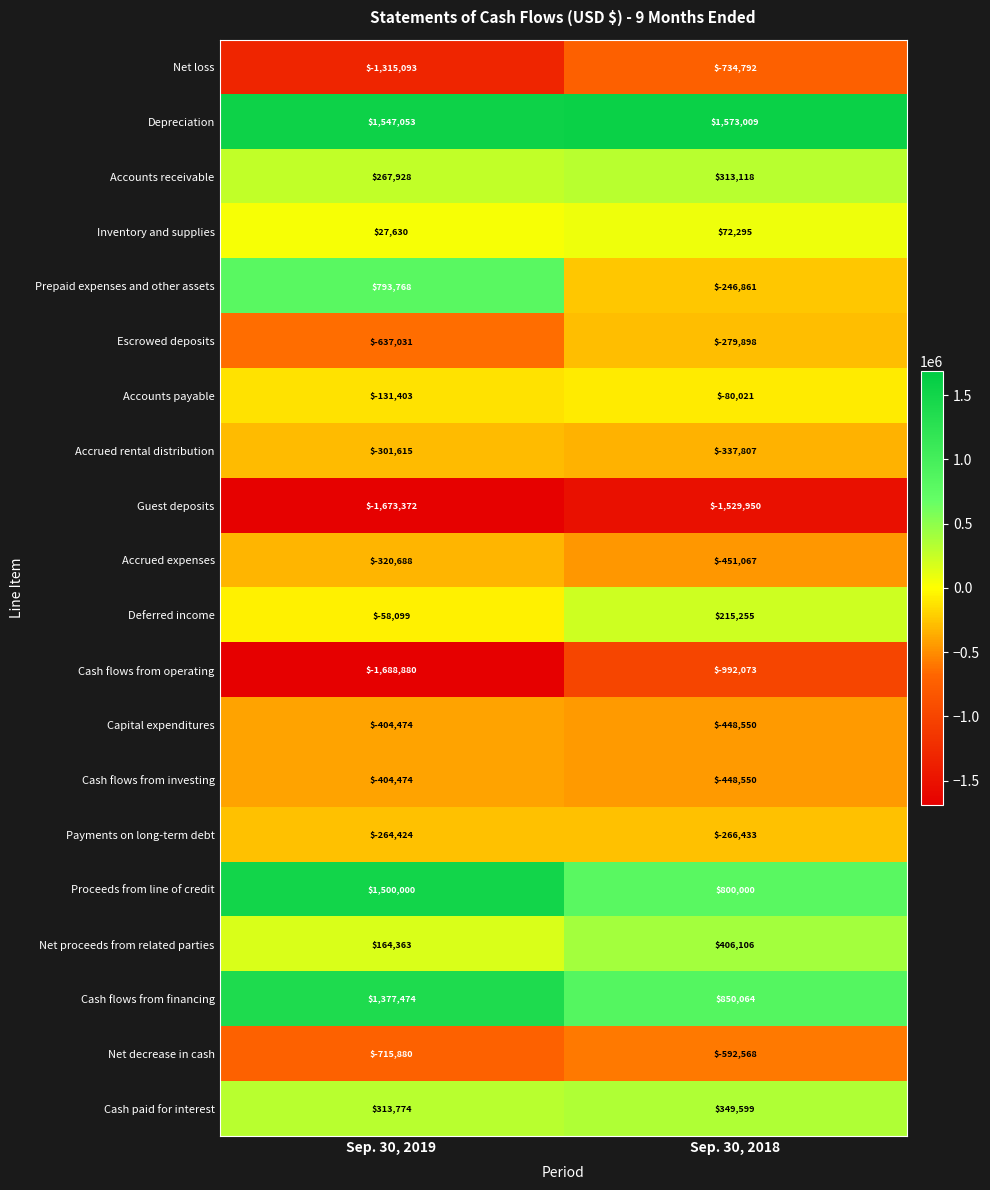

What value does the Inventory and supplies series have at Sep. 30, 2019?

27630